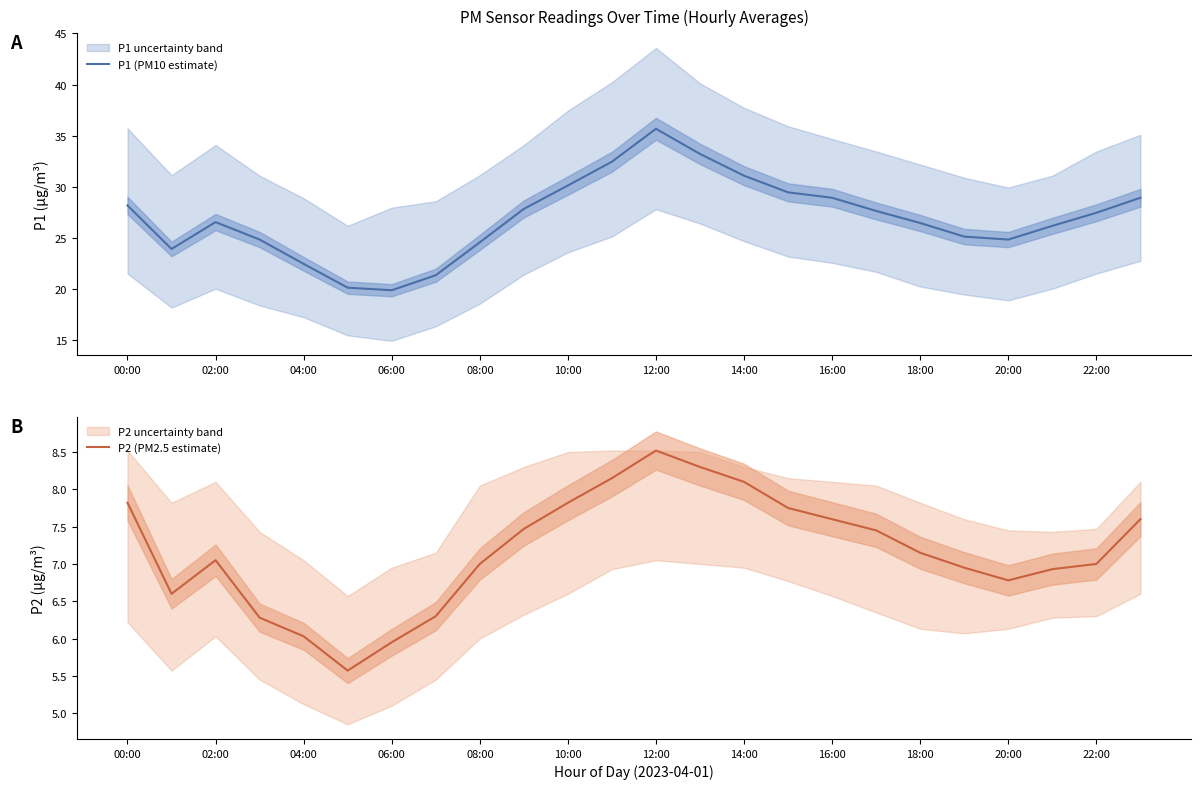

What is the total value across all series at 13?

41.5